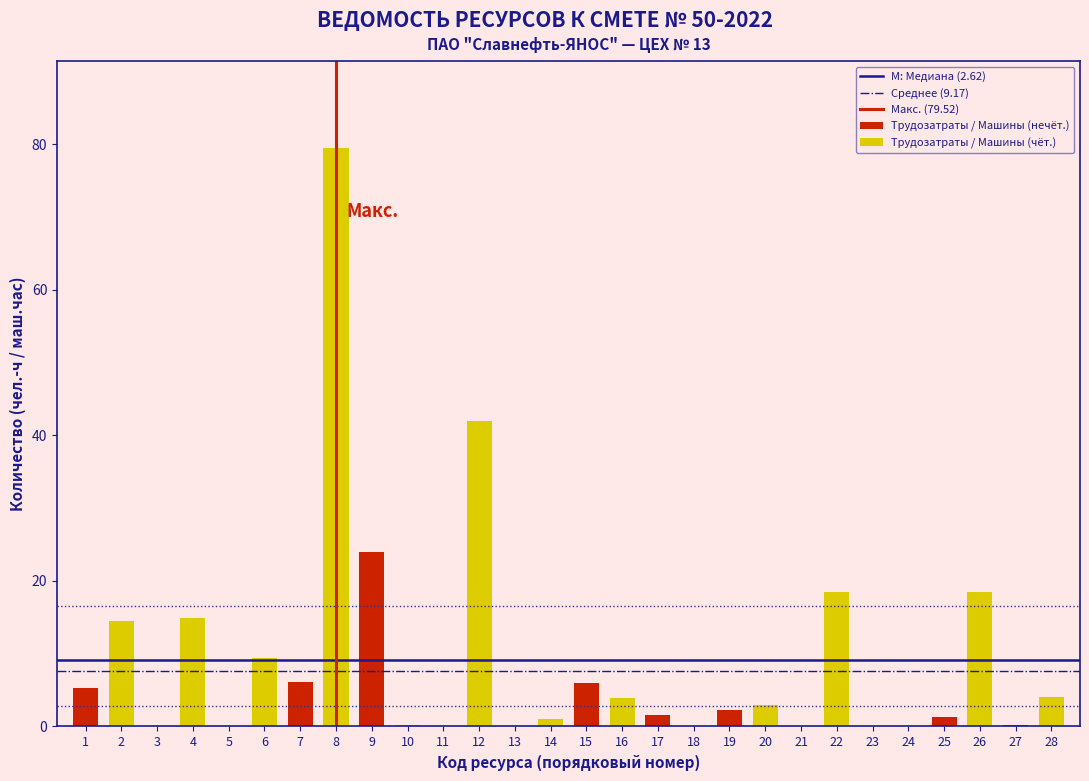

True or false: Трудозатраты / Машины (чёт.) has a value of 15.0 at 3.

True